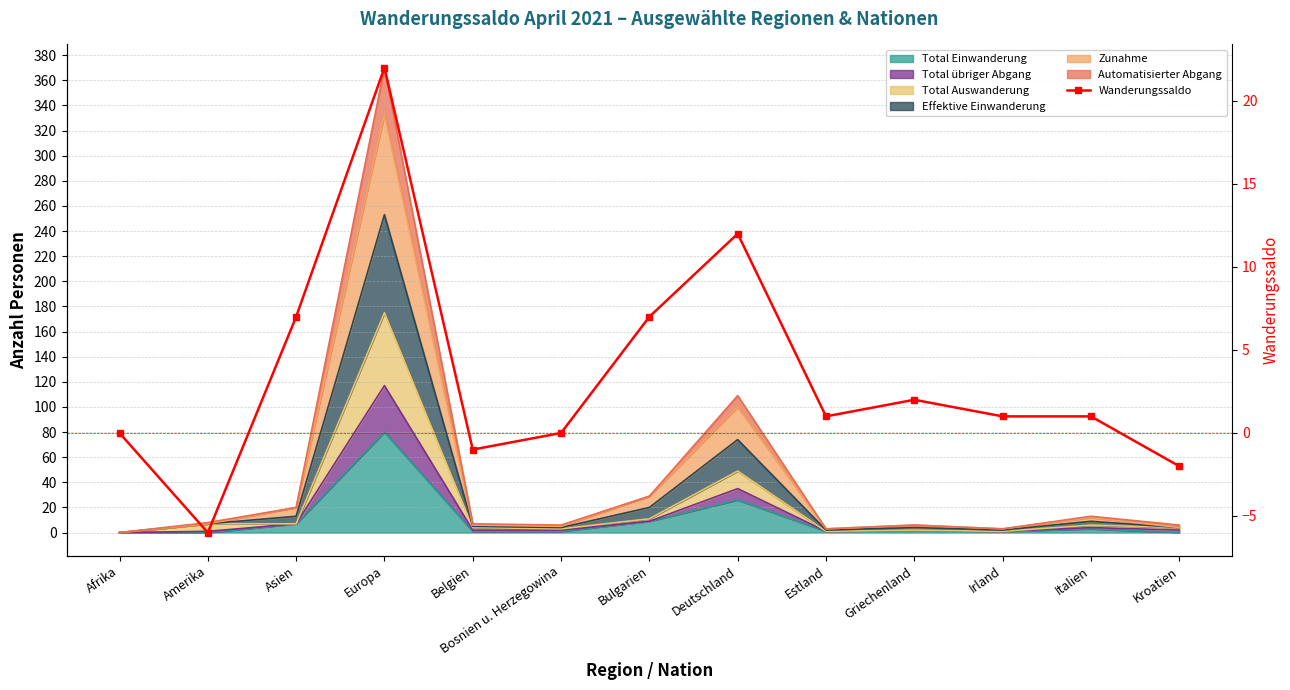

Reading left to right, list all the values displayed in this chart.

Afrika=0	Amerika=-6	Asien=7	Europa=22	Belgien=-1	Bosnien u. Herzegowina=0	Bulgarien=7	Deutschland=12	Estland=1	Griechenland=2	Irland=1	Italien=1	Kroatien=-2